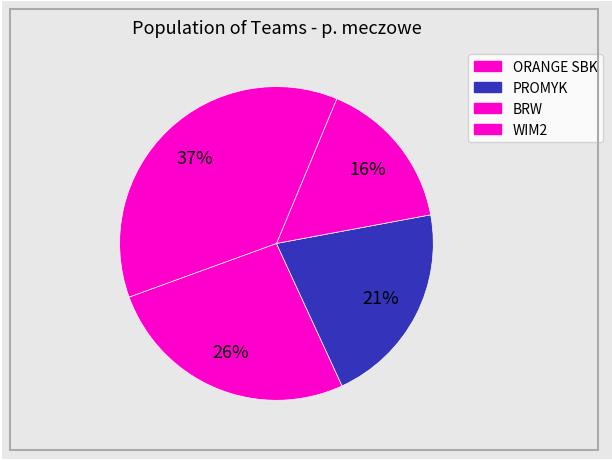

What is the largest slice in the pie chart?

WIM2